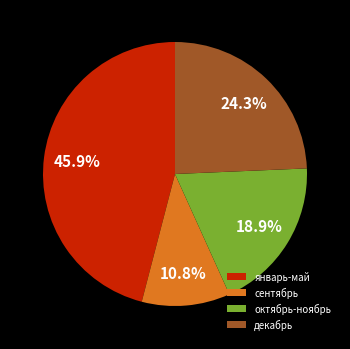

Approximately how many times larger is the value at октябрь-ноябрь compared to декабрь?

0.8